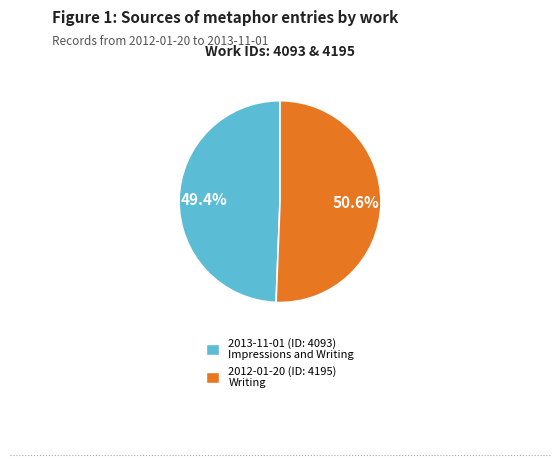

To the nearest percent, what portion does 2012-01-20 represent?

51%